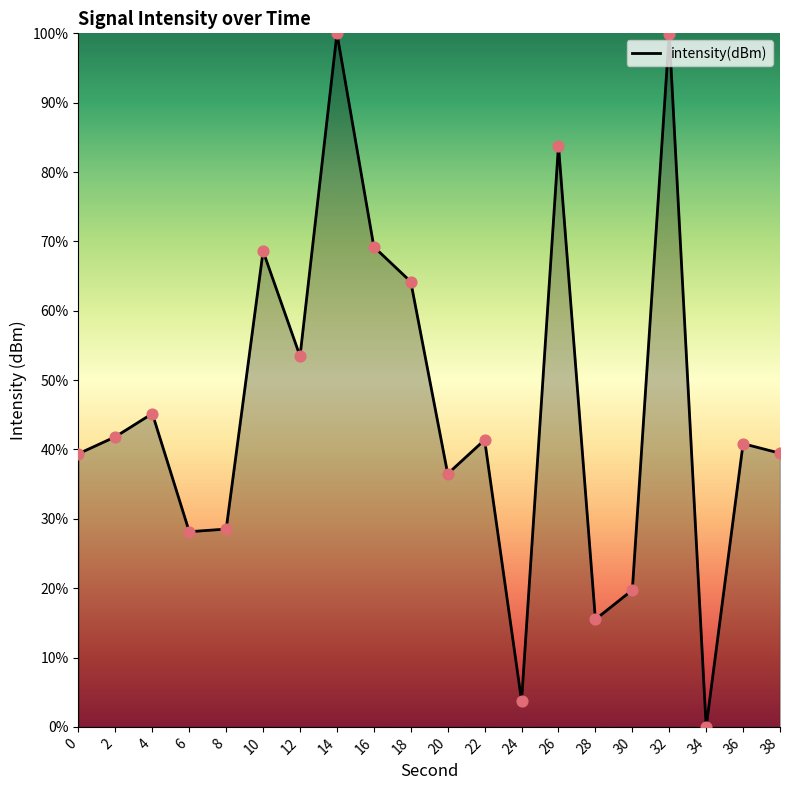

What is the change in value from 12 to 22?

-12.1